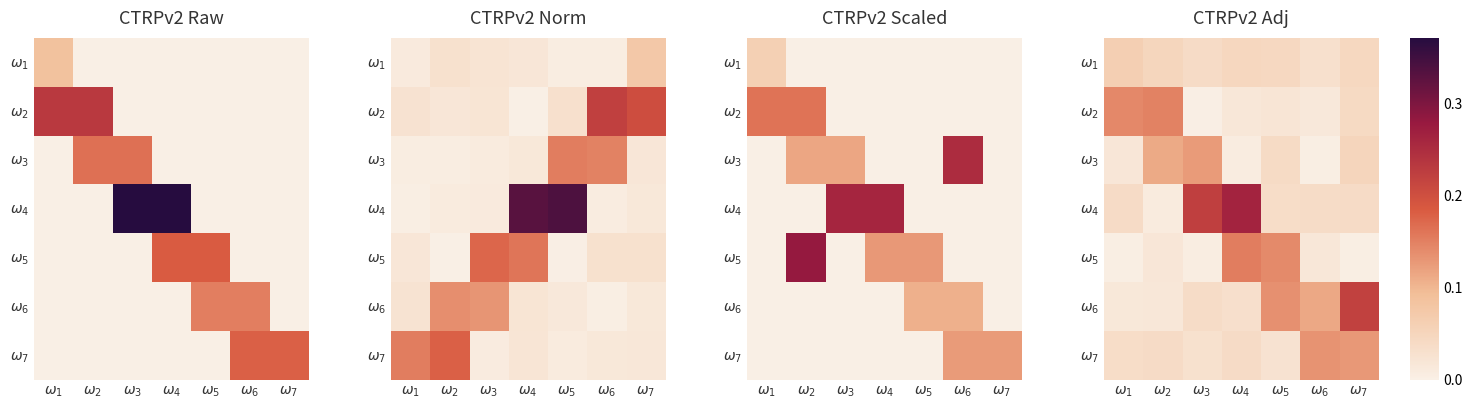

Is the value of $\omega_5$ at $\omega_4$ greater than the value of $\omega_4$ at $\omega_2$?

Yes